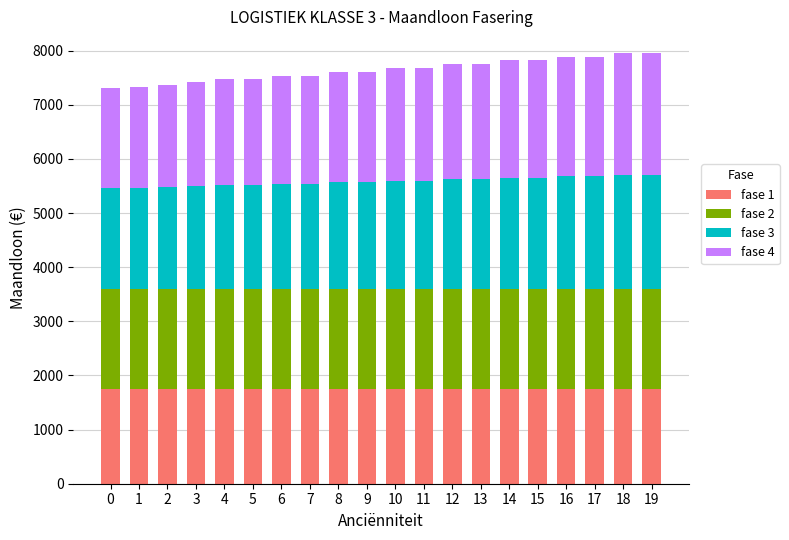

What is the sum of the fase 1 values at 9 and 5?

3484.1